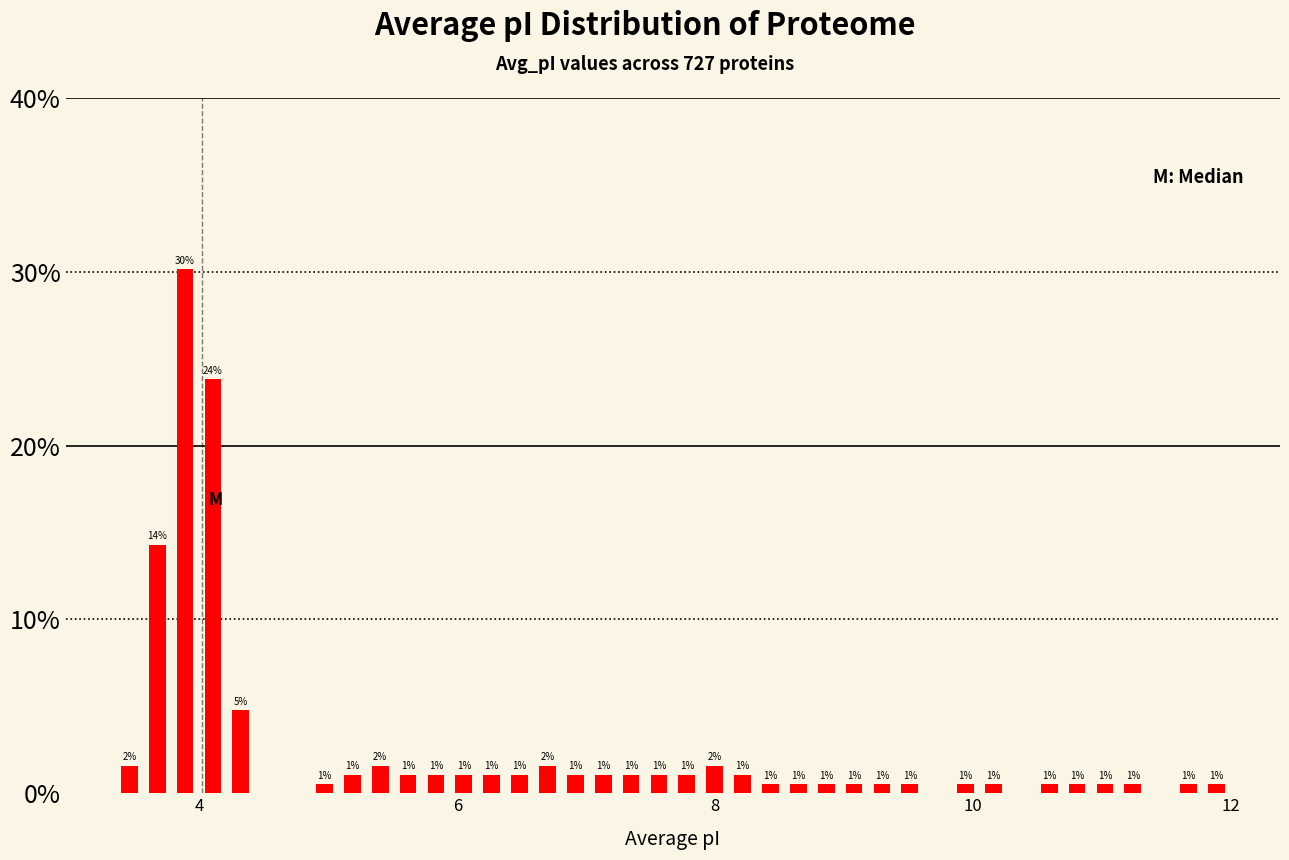

Around what value on the x-axis is the tallest bar? Give the approximate position of its centre, as read against the axis.

3.8